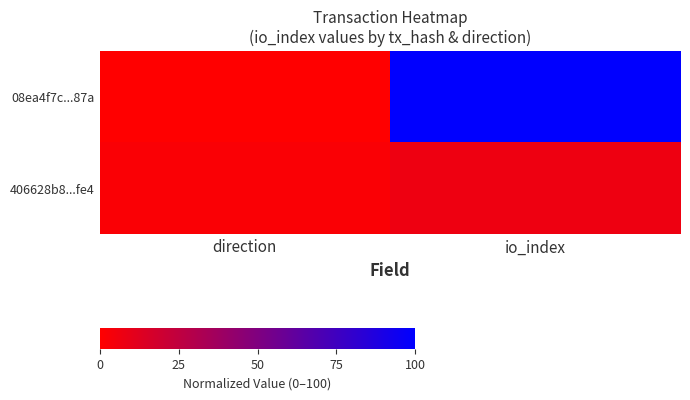

Rank the series by their maximum value, from highest to lowest.

08ea4f7c...87a, 406628b8...fe4